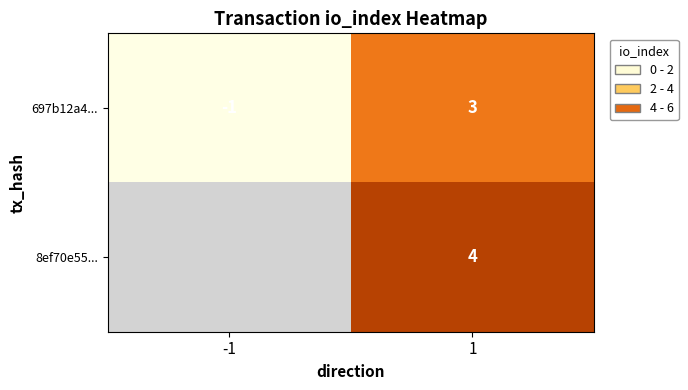

True or false: 697b12a4... has a value of -1.6 at -1.

False